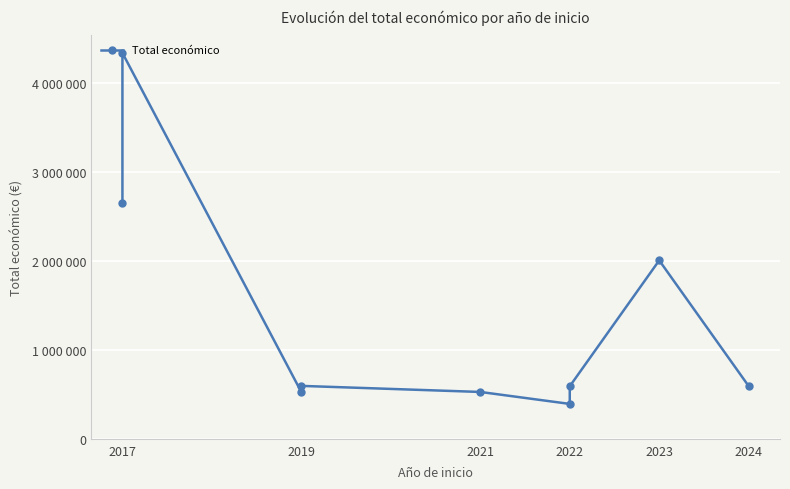

Approximately how many times larger is the value at 2024 compared to 2023?

0.3